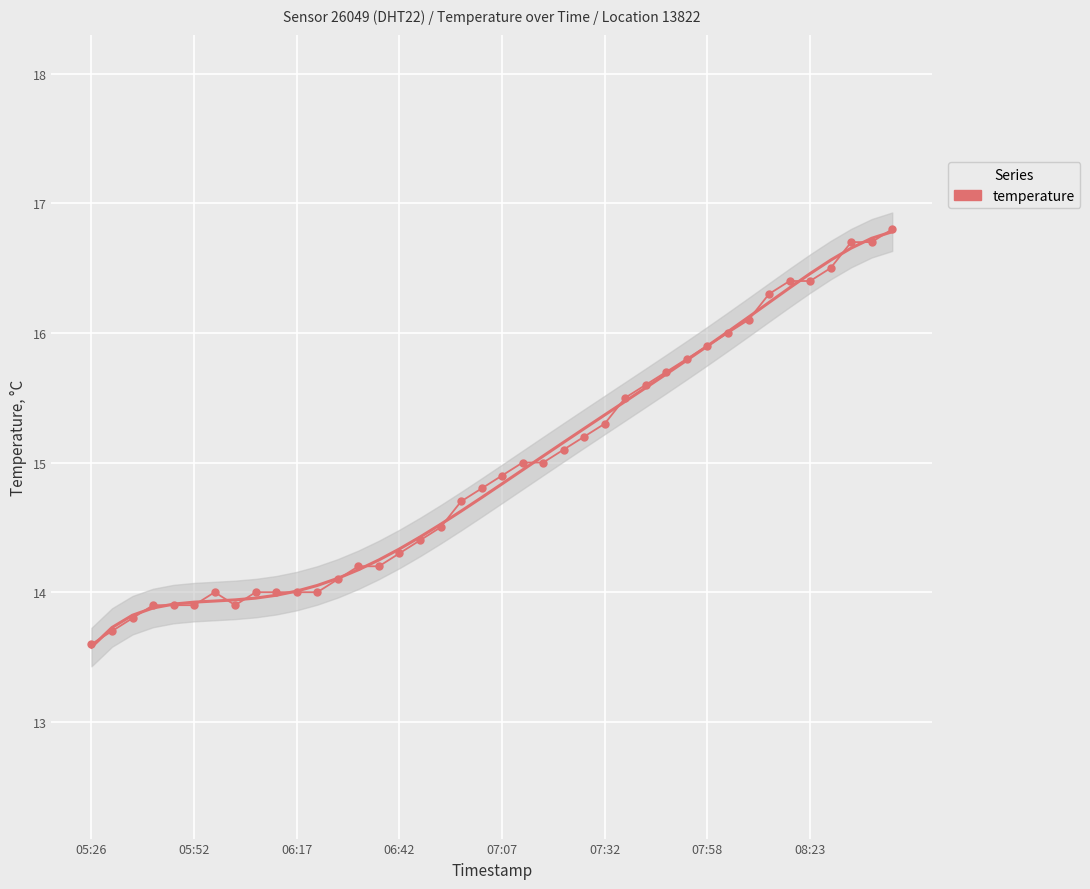

The value at 05:52 is 8.3. True or false?

False